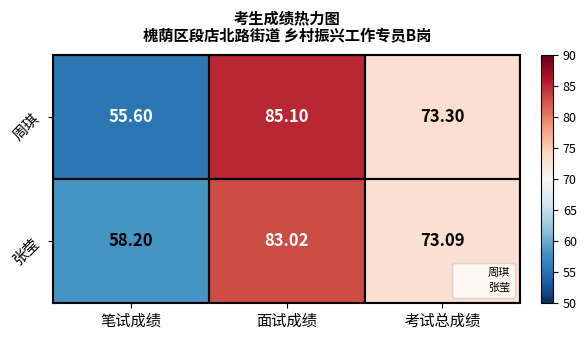

Which series changed the most between 笔试成绩 and 面试成绩?

周琪